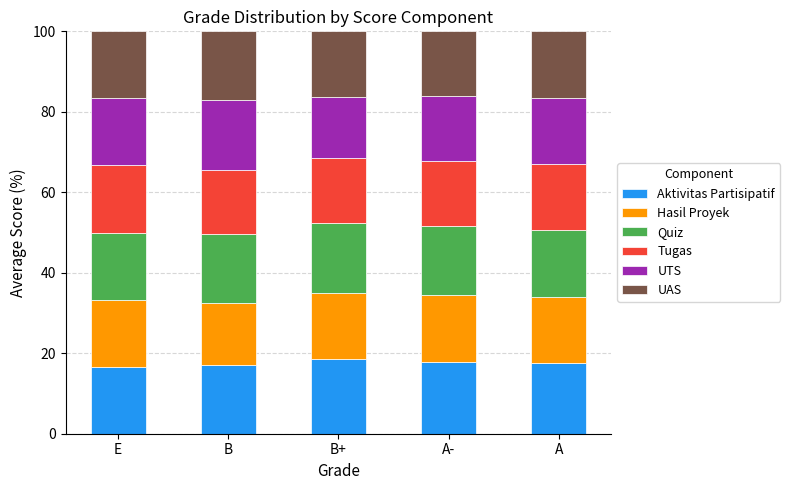

What is the lowest value of the Aktivitas Partisipatif series?

16.7